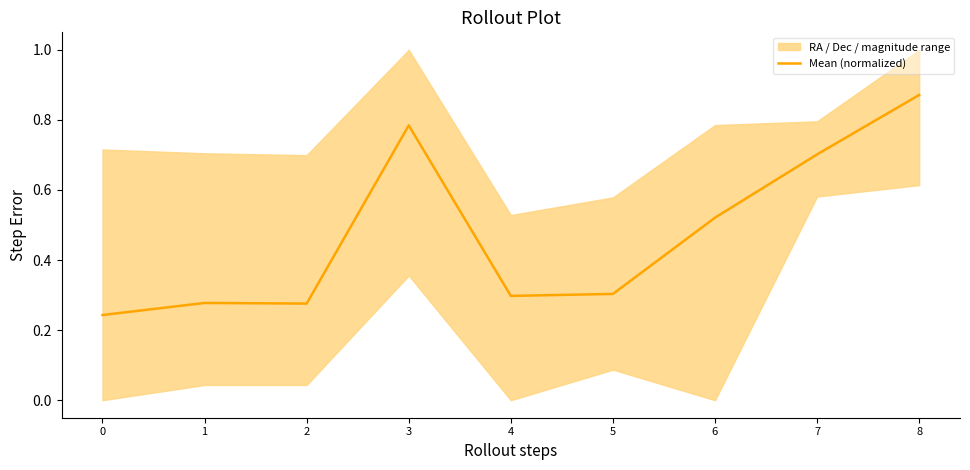

How many points are higher than both their immediate neighbors (excluding endpoints)?

2